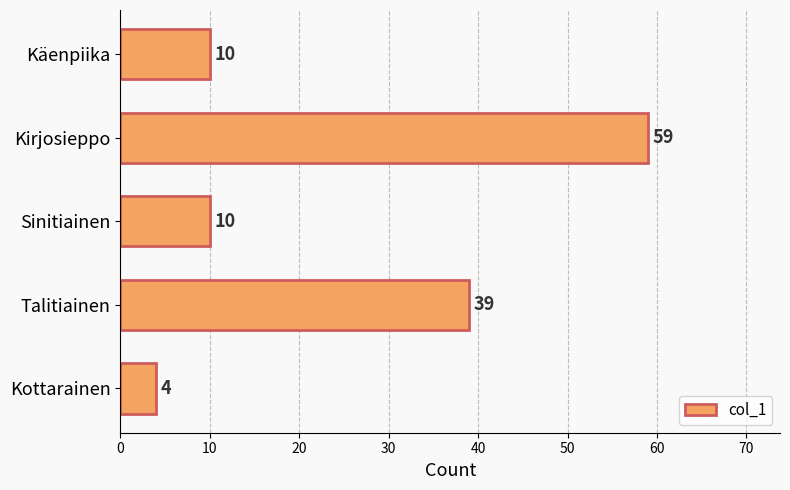

What is the label of the 2nd bar from the top?

Kirjosieppo